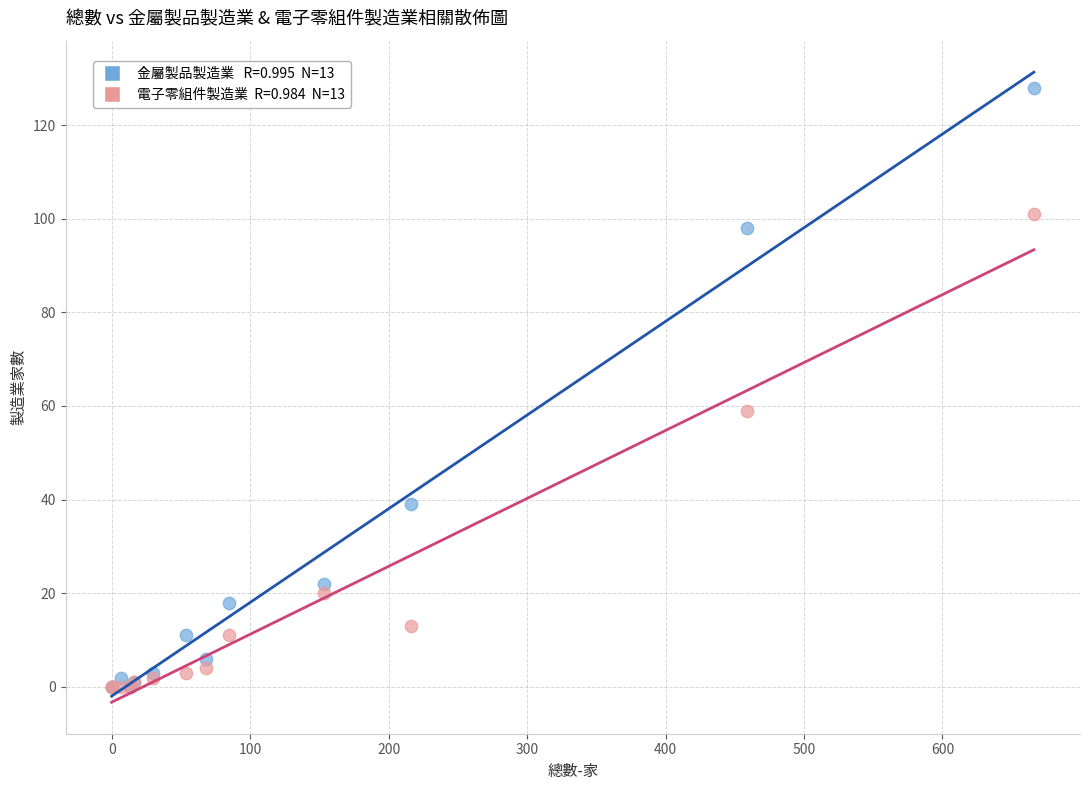

Across all series, what Y value is closest to 64?

59